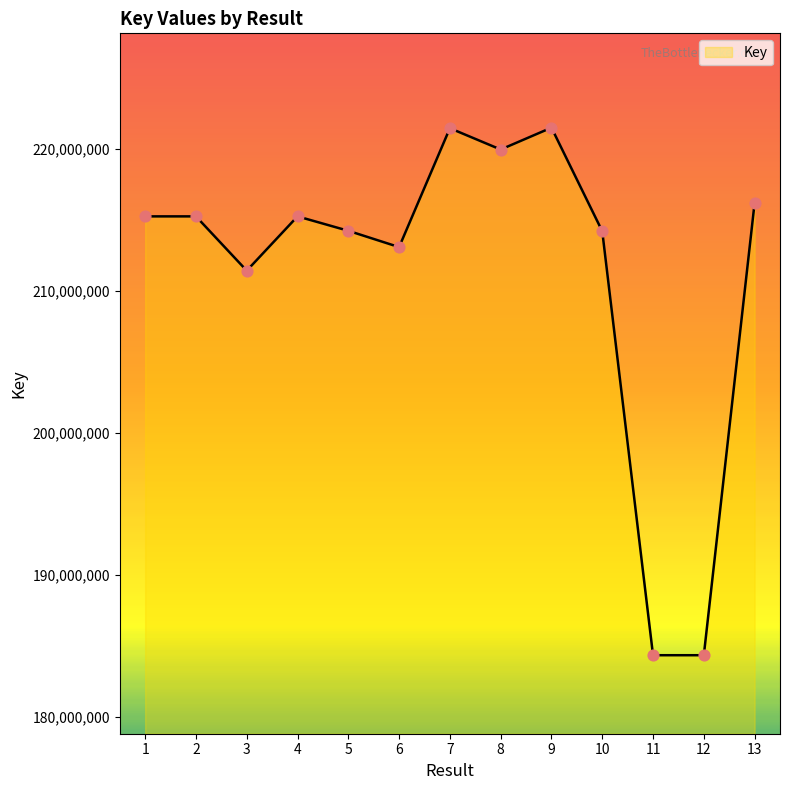

What is the ratio of the value at 6 to the value at 12?

1.2